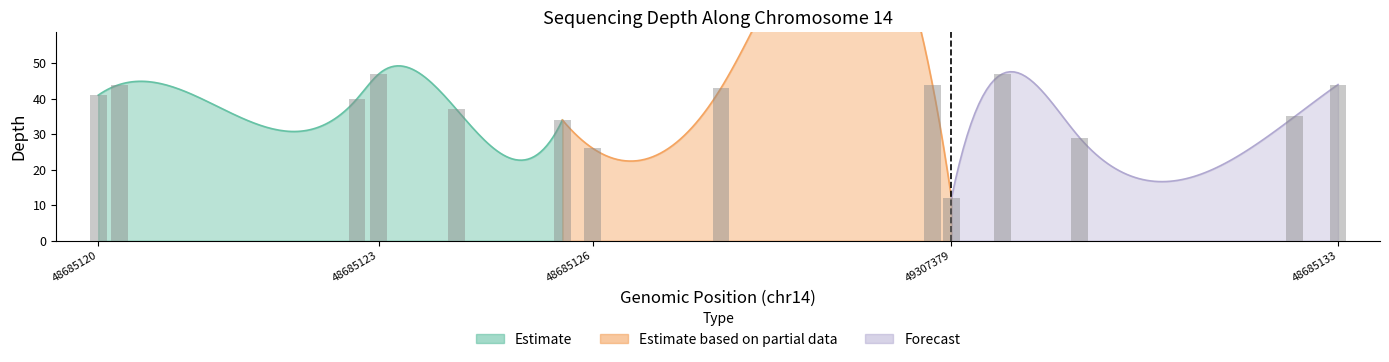

Reading left to right, transcribe all the data shown in this chart.

48685120=41	48685121=44	48685122=40	48685123=47	48685124=37	48685125=34	48685126=26	48685127=43	48685128=44	49307379=12	48685130=47	48685131=29	48685132=35	48685133=44